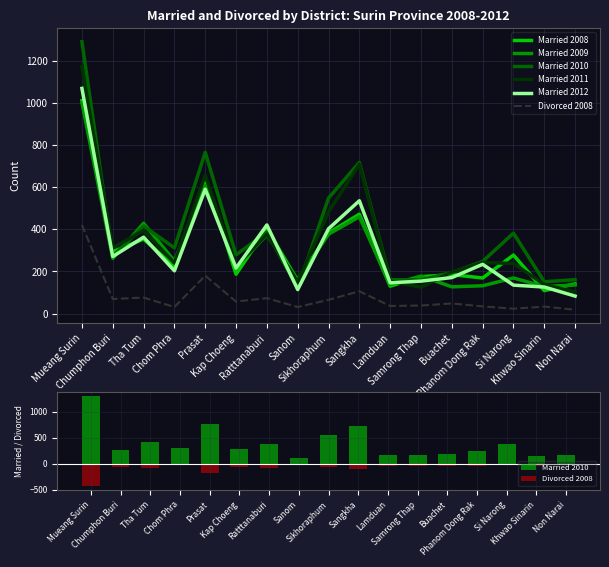

Reading right to left, what are all the values shown in this chart?

Married 2008: 141	109	278	169	185	175	130	472	383	157	403	187	643	224	354	294	1012
Married 2009: 136	128	169	132	127	178	137	460	377	160	374	220	606	250	429	262	1003
Married 2010: 161	151	382	248	195	160	161	718	549	120	387	279	766	312	416	273	1292
Married 2011: 102	138	238	243	197	125	154	710	483	150	377	224	657	240	394	313	1174
Married 2012: 83	126	135	234	171	154	146	536	403	114	421	216	591	203	363	271	1070
Divorced 2008: -18	-33	-23	-34	-48	-38	-36	-106	-65	-31	-73	-57	-180	-31	-76	-69	-421